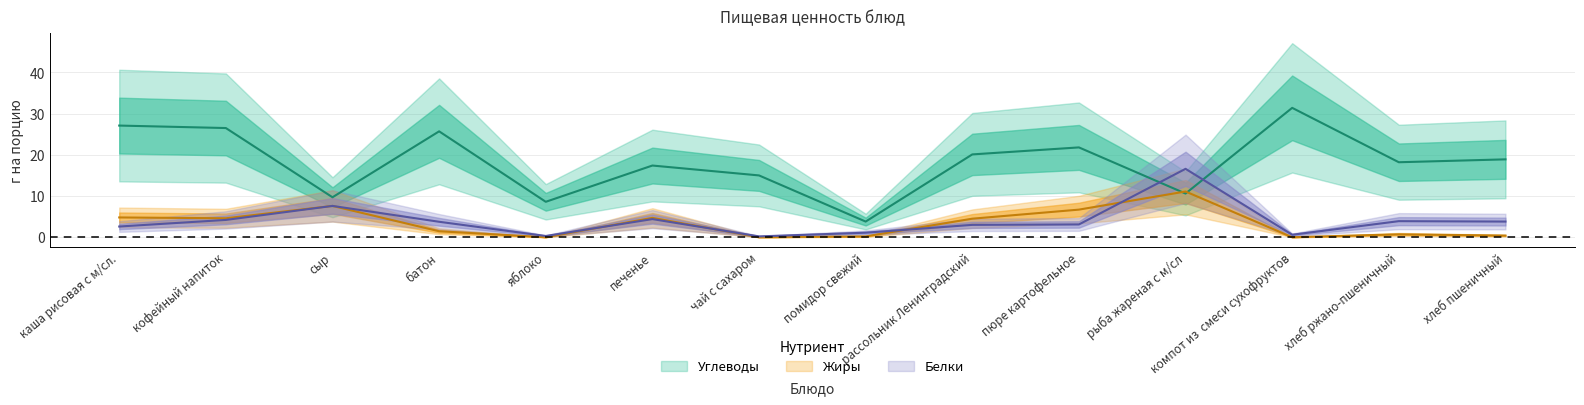

What is the maximum value shown in the chart?

31.4